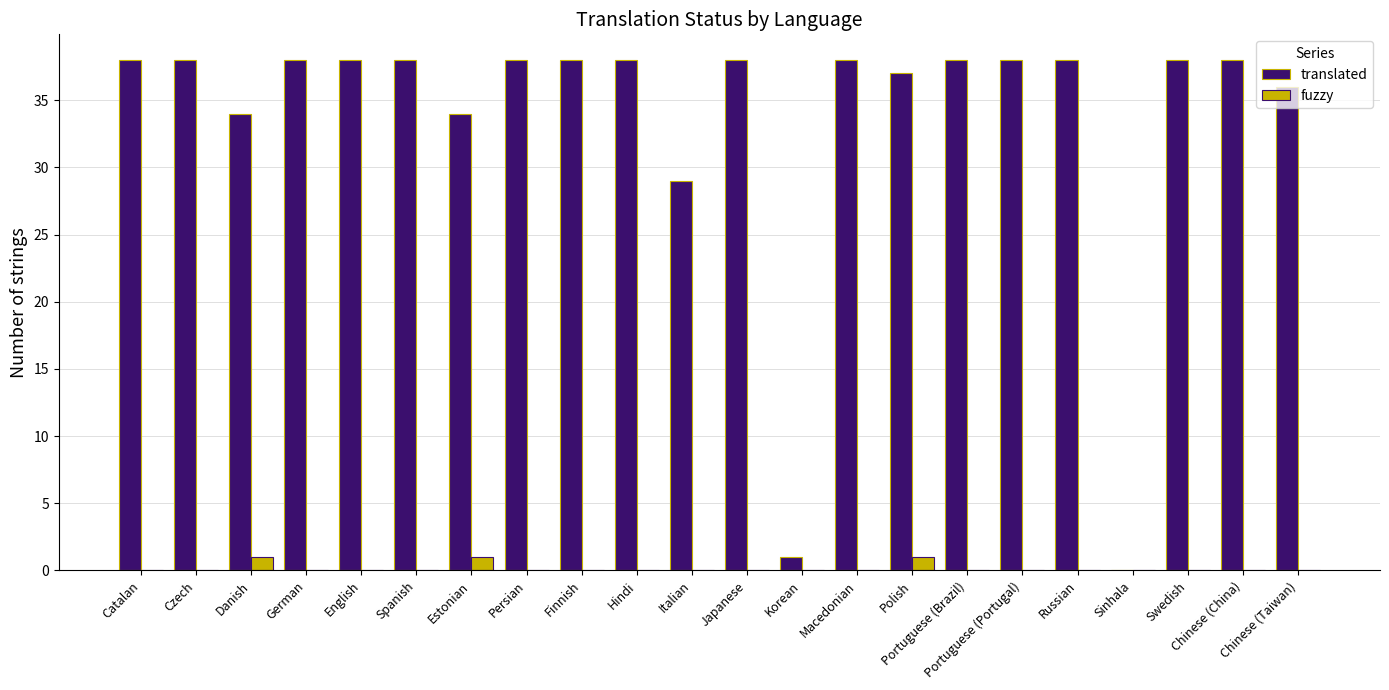

What is the sum of all fuzzy values?

3